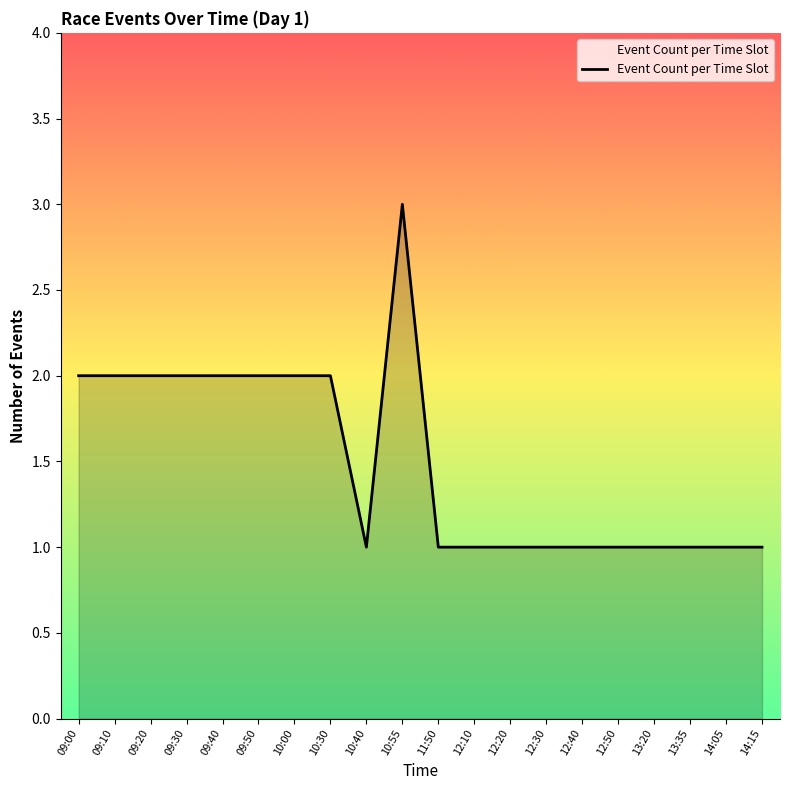

Reading left to right, extract all data points from this chart.

09:00=2	09:10=2	09:20=2	09:30=2	09:40=2	09:50=2	10:00=2	10:30=2	10:40=1	10:55=3	11:50=1	12:10=1	12:20=1	12:30=1	12:40=1	12:50=1	13:20=1	13:35=1	14:05=1	14:15=1